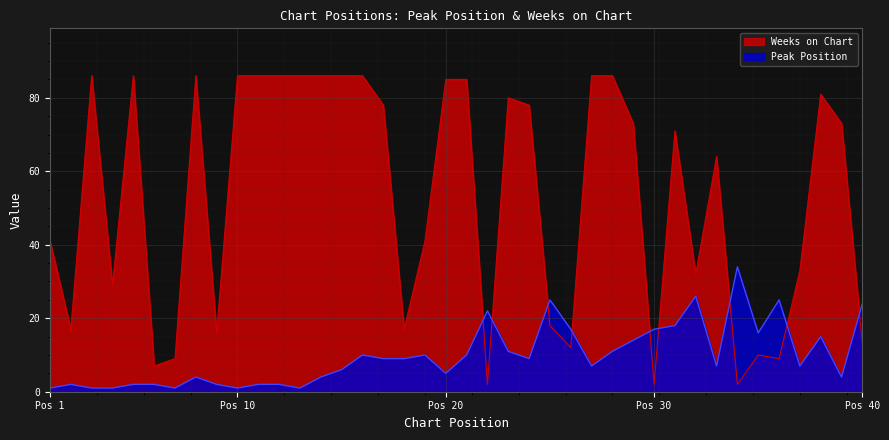

Read the Weeks on Chart value at 17.

78